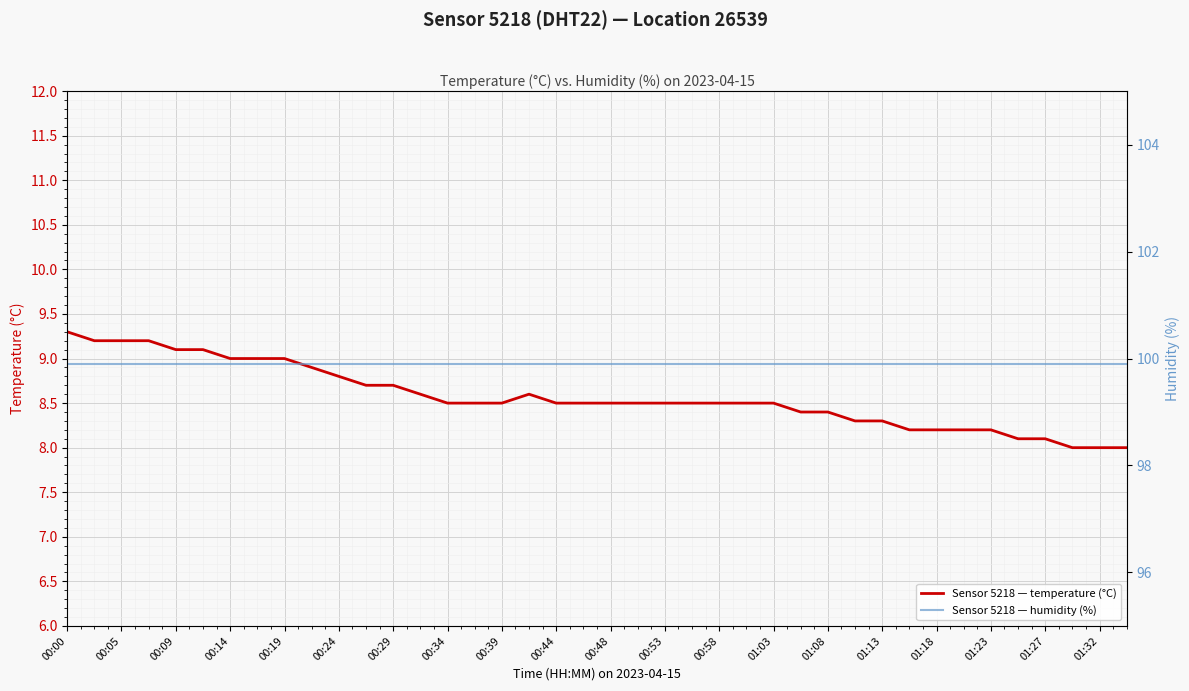

Reading left to right, what are all the values shown in this chart?

temperature: 9.3	9.2	9.2	9.2	9.1	9.1	9.0	9.0	9.0	8.9	8.8	8.7	8.7	8.6	8.5	8.5	8.5	8.6	8.5	8.5	8.5	8.5	8.5	8.5	8.5	8.5	8.5	8.4	8.4	8.3	8.3	8.2	8.2	8.2	8.2	8.1	8.1	8.0	8.0	8.0
humidity: 99.9	99.9	99.9	99.9	99.9	99.9	99.9	99.9	99.9	99.9	99.9	99.9	99.9	99.9	99.9	99.9	99.9	99.9	99.9	99.9	99.9	99.9	99.9	99.9	99.9	99.9	99.9	99.9	99.9	99.9	99.9	99.9	99.9	99.9	99.9	99.9	99.9	99.9	99.9	99.9